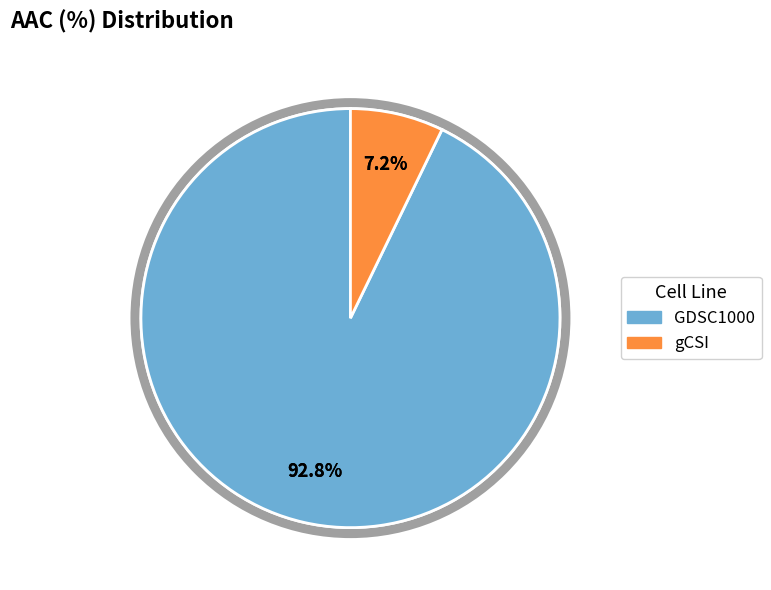

Which category accounts for the majority?

GDSC1000